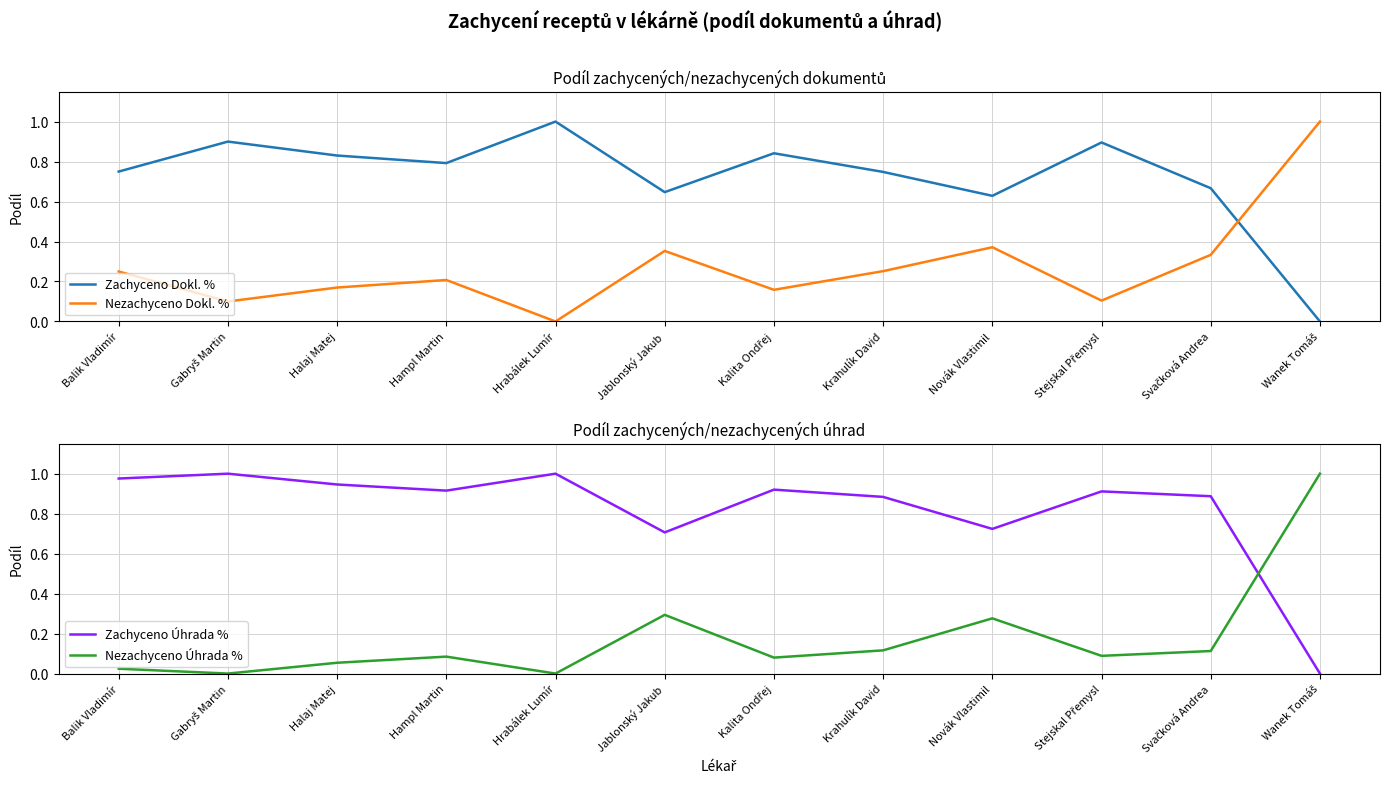

What value does the Zachyceno Úhrada % series have at Jablonský Jakub?

0.7